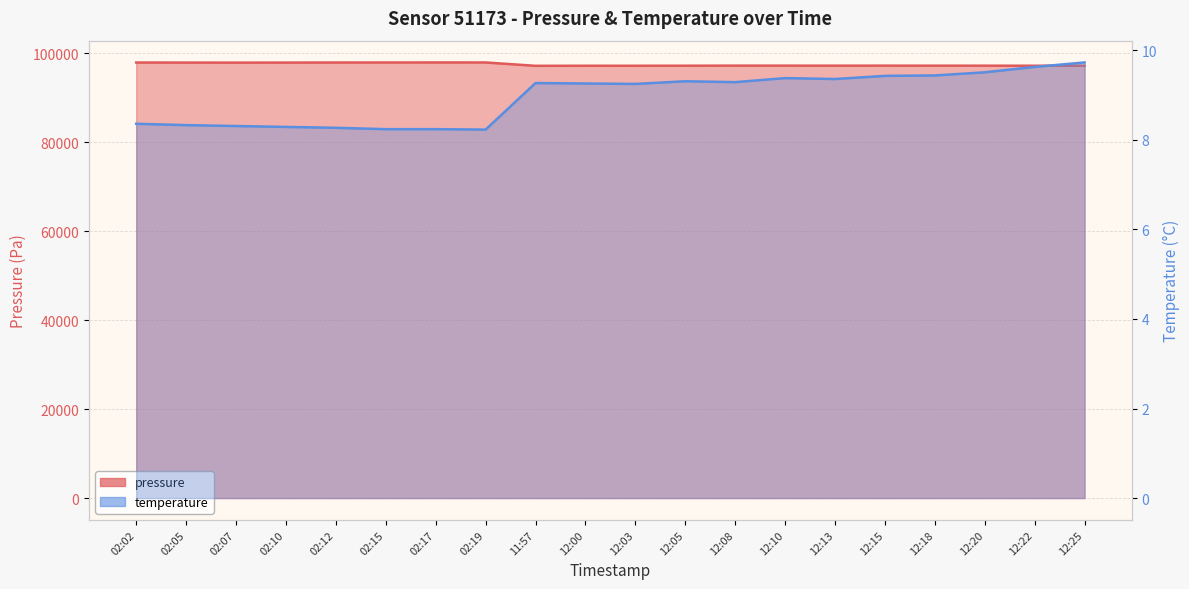

Which label corresponds to the smallest value in the chart?

02:19